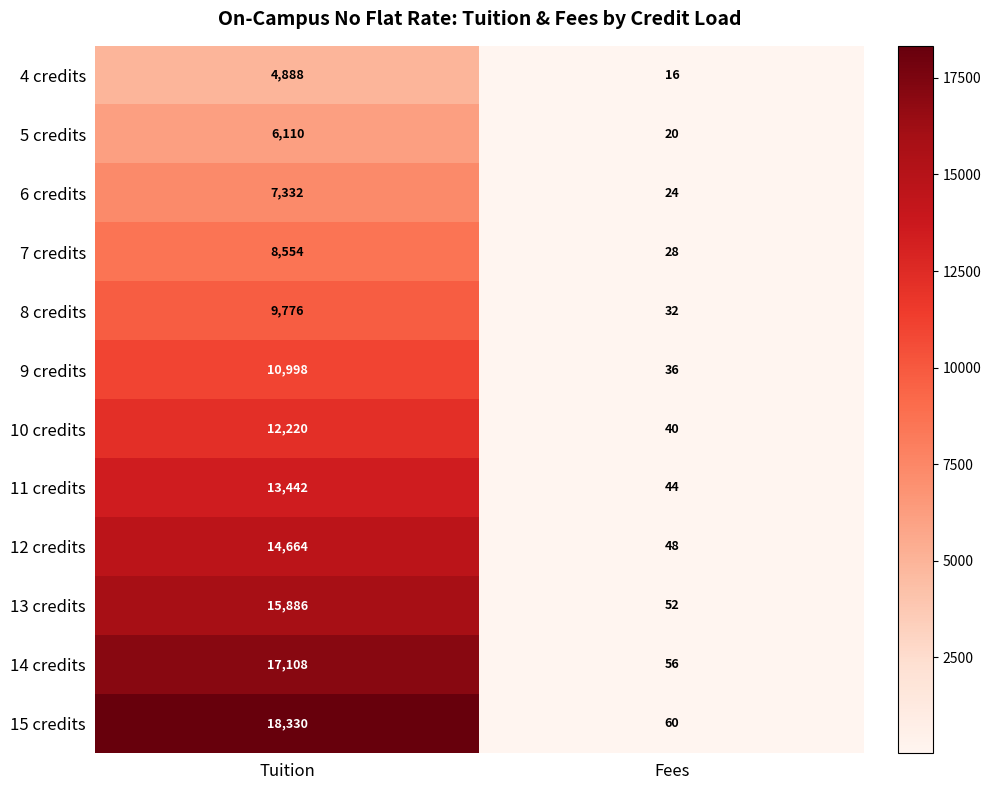

The 4 credits series shows 1775 at Tuition. True or false?

False